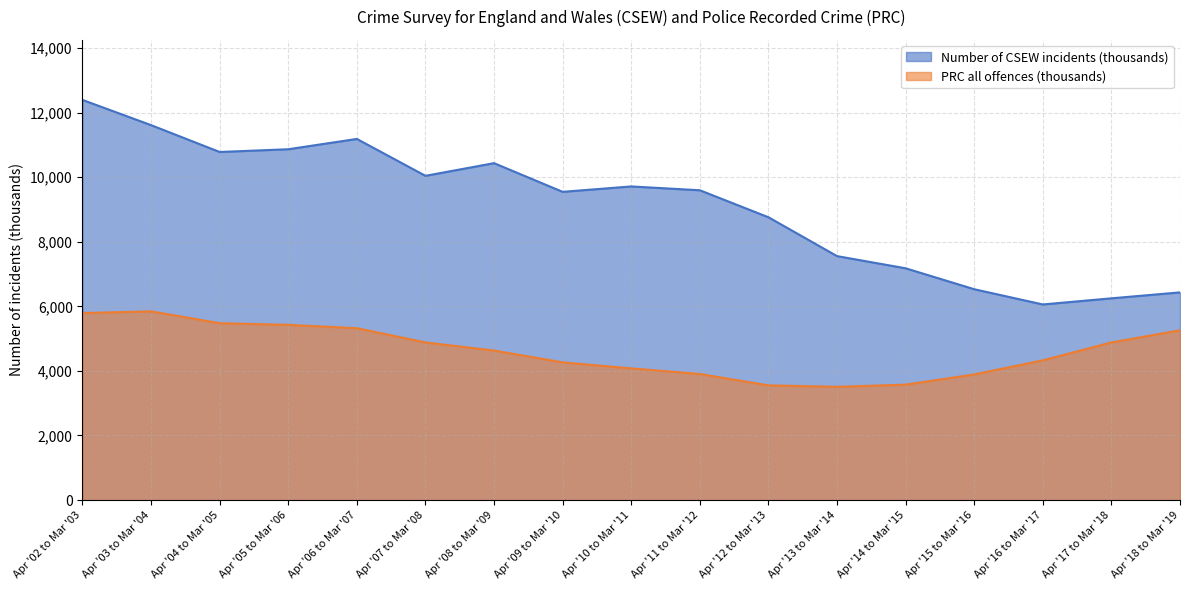

Where does the PRC all offences (thousands) series first go above 4630?

Apr '02 to Mar '03